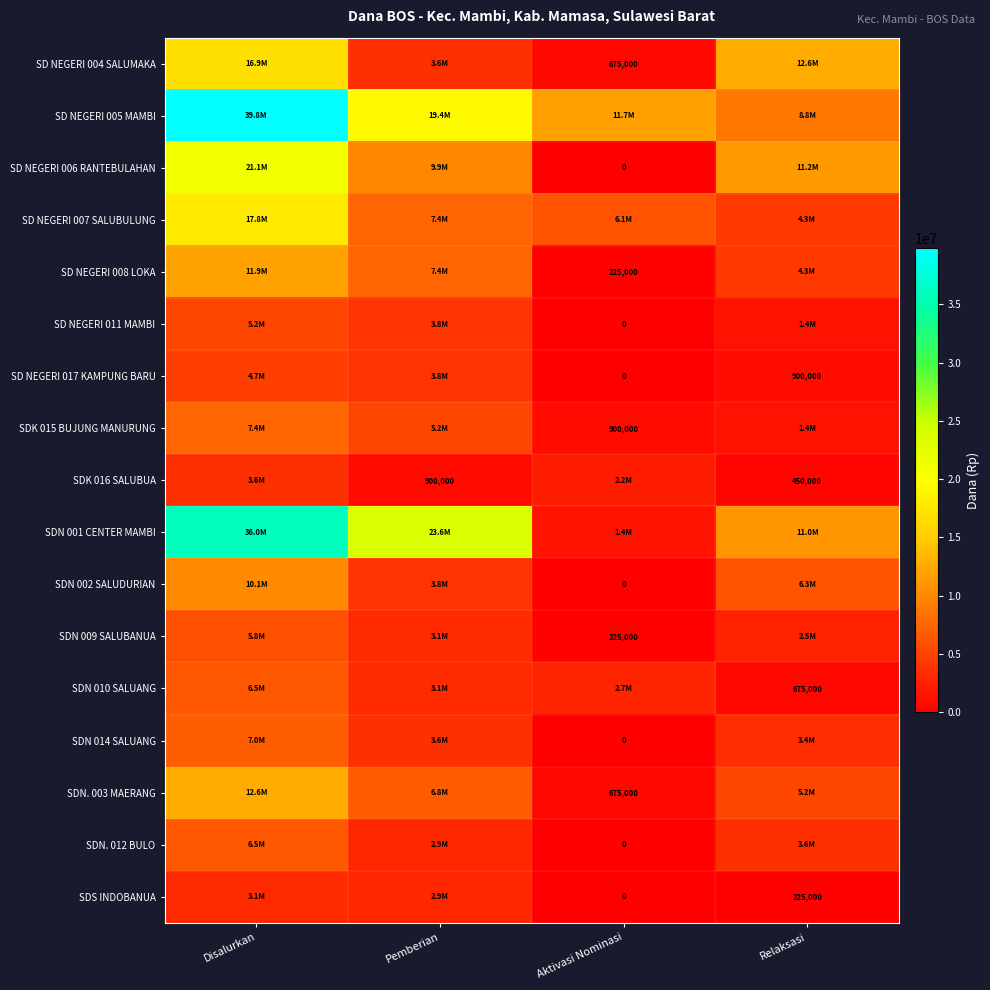

At which category does the chart reach its minimum across all series?

Aktivasi Nominasi